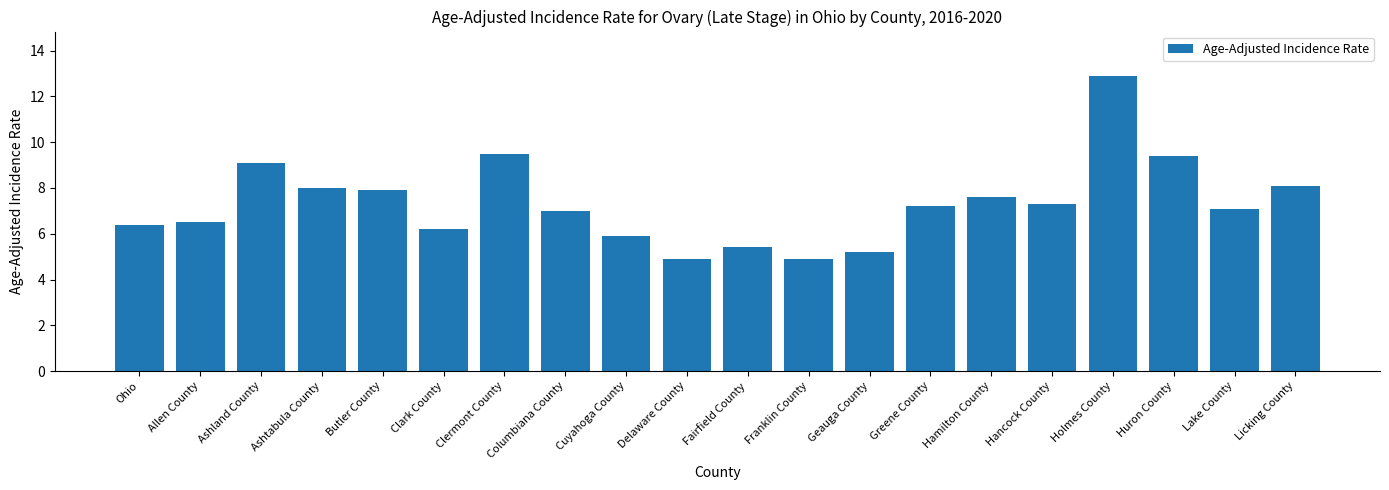

What is the difference between the values at Holmes County and Ashland County?

3.8